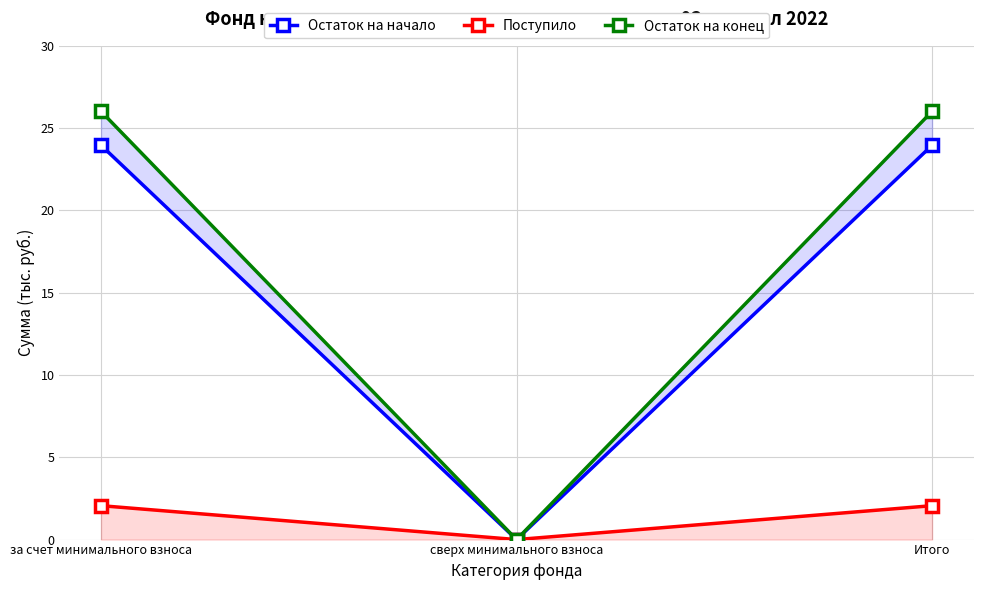

How many positive values does the Остаток на конец series have?

2